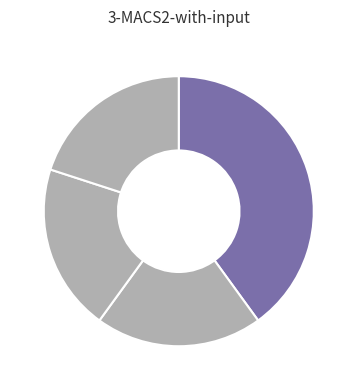

The مطالعات دفاعی استراتژیک slice represents 10% of the pie. True or false?

False